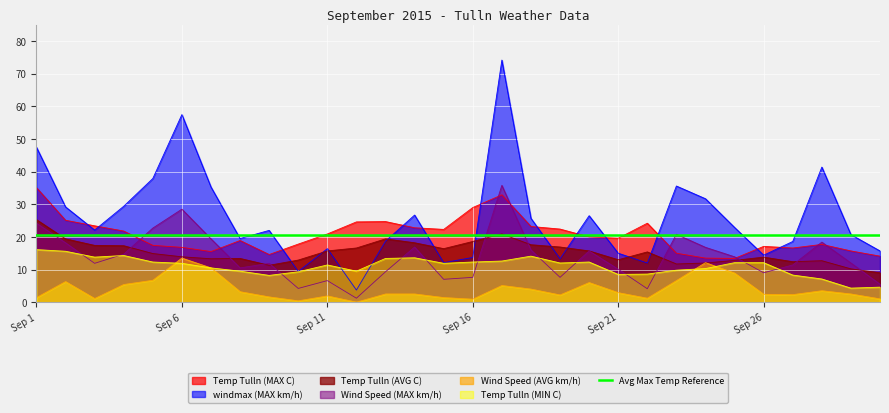

Does the chart display data point markers on the line(s)?

No